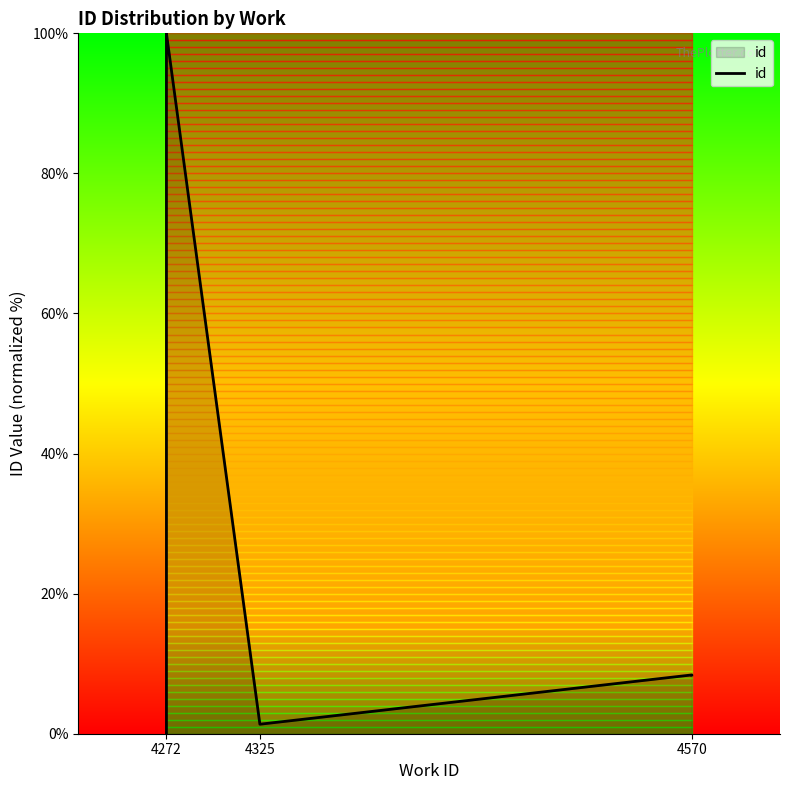

The value at 7 is 0.5. True or false?

False